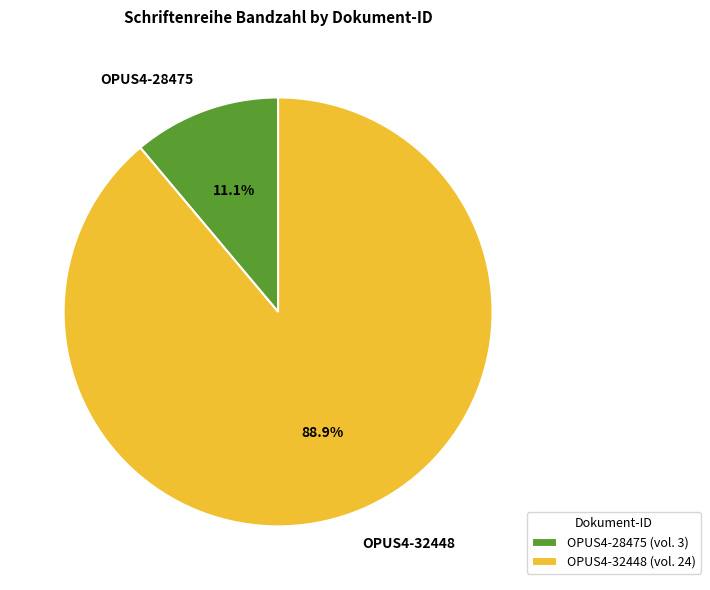

Combined, what portion of the pie is OPUS4-32448 and OPUS4-28475?

100.0%